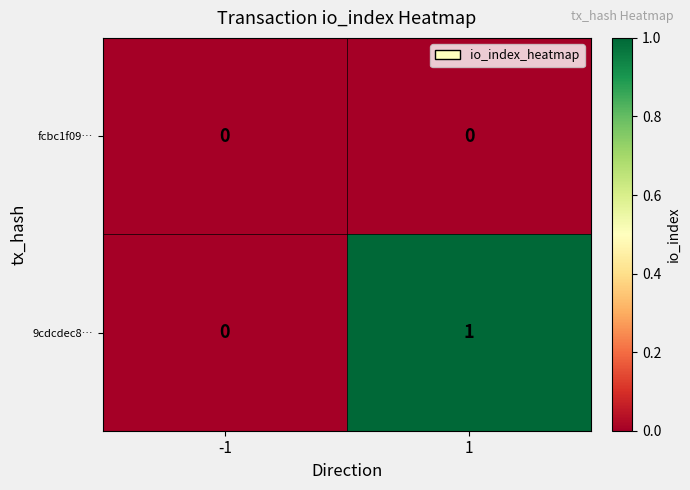

Between -1 and 1, which series saw the biggest shift?

9cdcdec8…